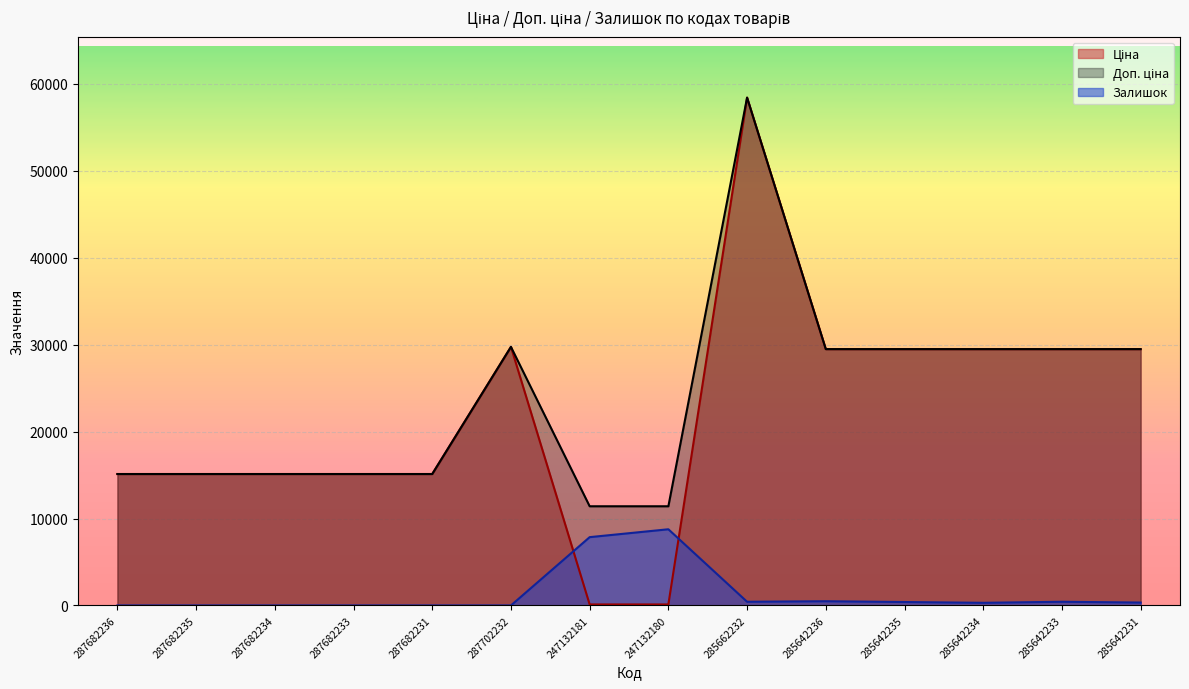

Rank the series by their maximum value, from lowest to highest.

Залишок, Ціна, Доп. ціна